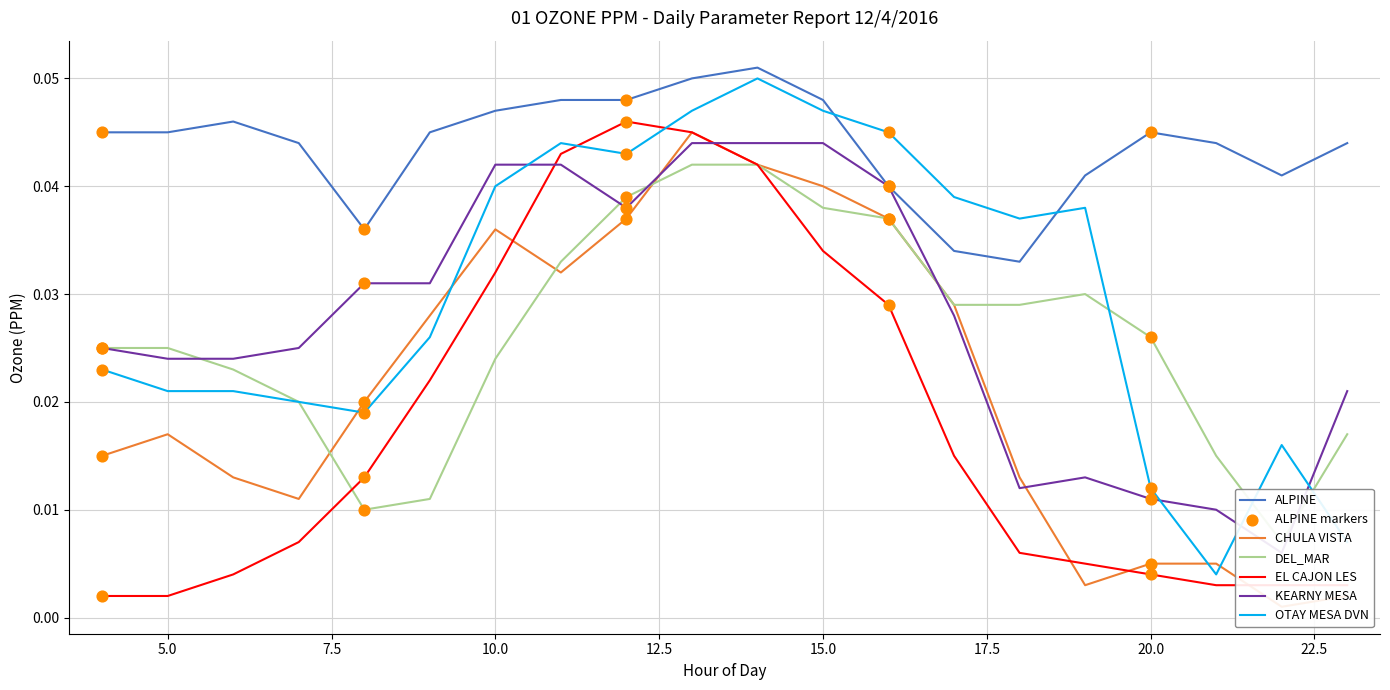

What are all the series names shown in the legend?

ALPINE, CHULA VISTA, DEL_MAR, EL CAJON LES, KEARNY MESA, OTAY MESA DVN